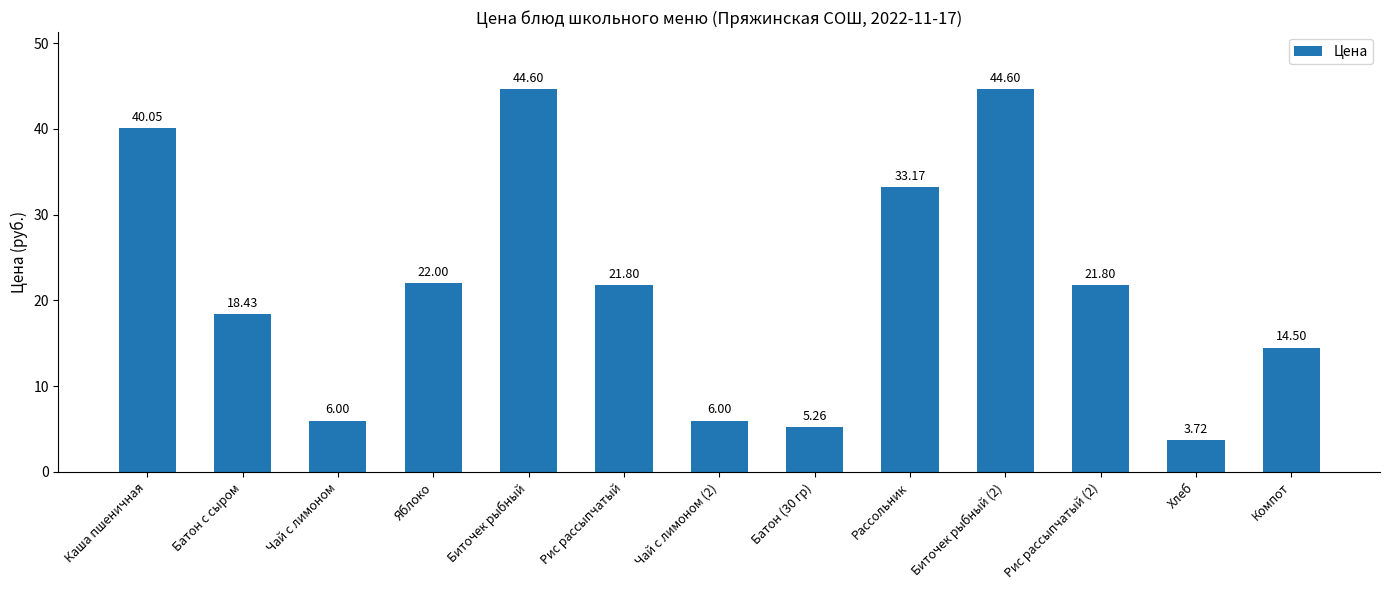

Is it true that the value at Чай с лимоном is 6.0?

True